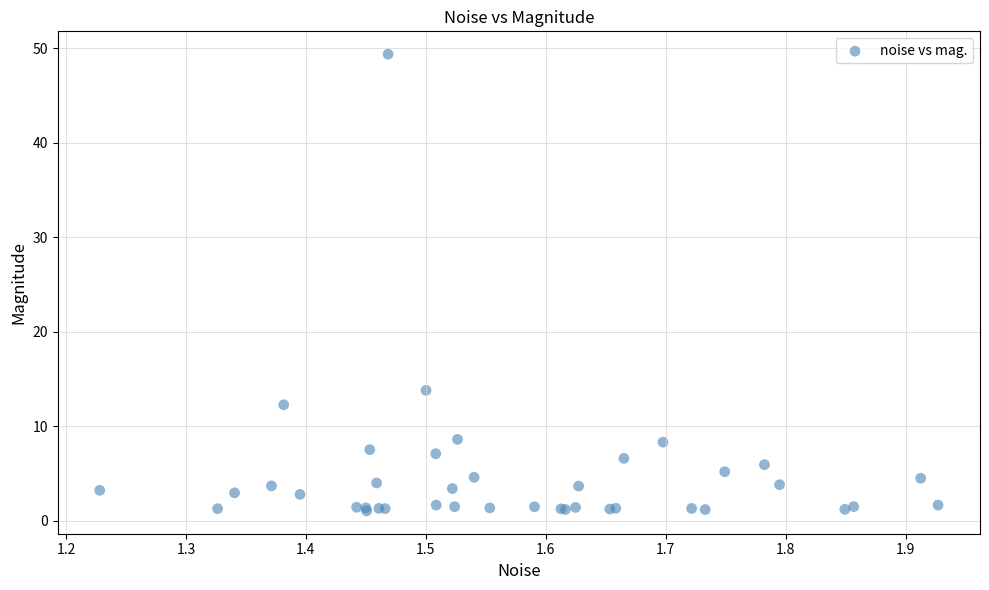

What Y value in the scatter plot is closest to 25?

13.8